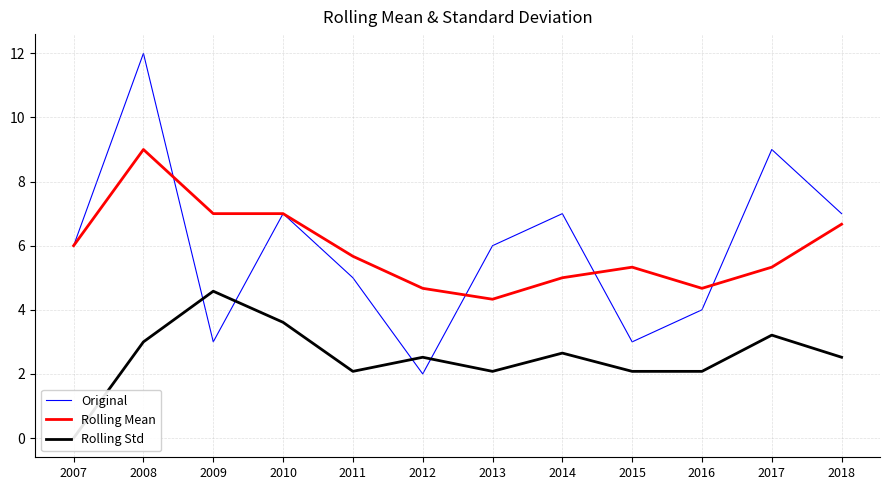

Which has a higher value, 2007 or 2012?

2007